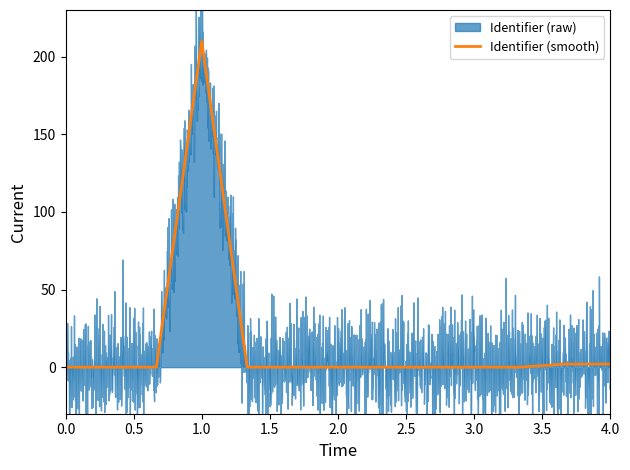

Reading left to right, what are all the values shown in this chart?

0.0	0.0	0.0	210.0	0.0	0.0	0.0	0.0	0.0	0.0	0.0	2.0	2.0